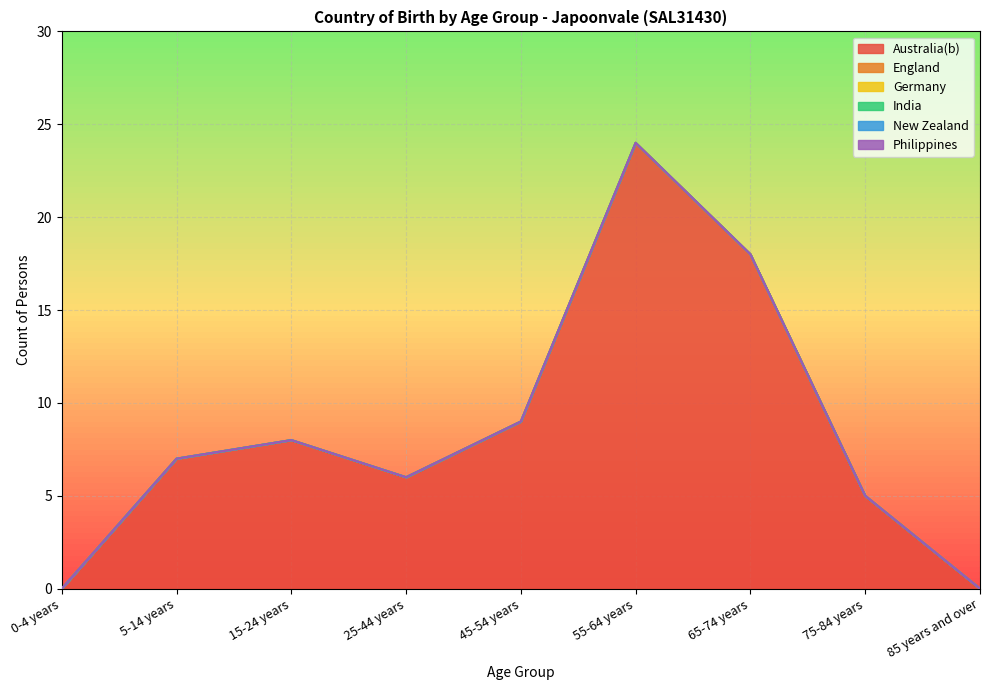

What is the label of the 2nd point from the right?

75-84 years